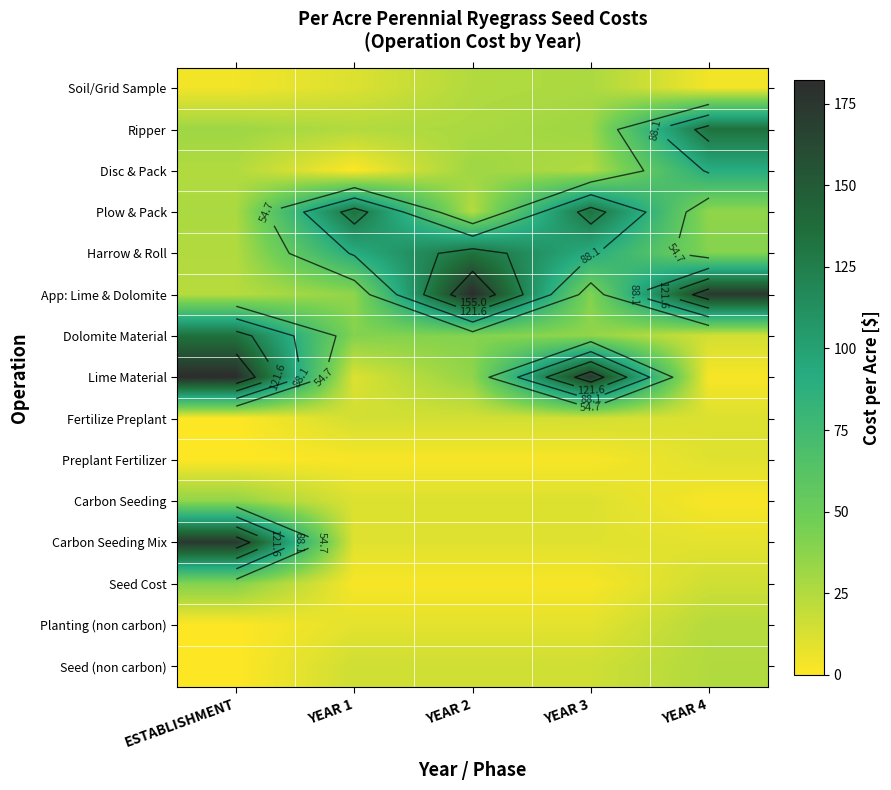

What is the sum of all Dolomite Material values?

264.0